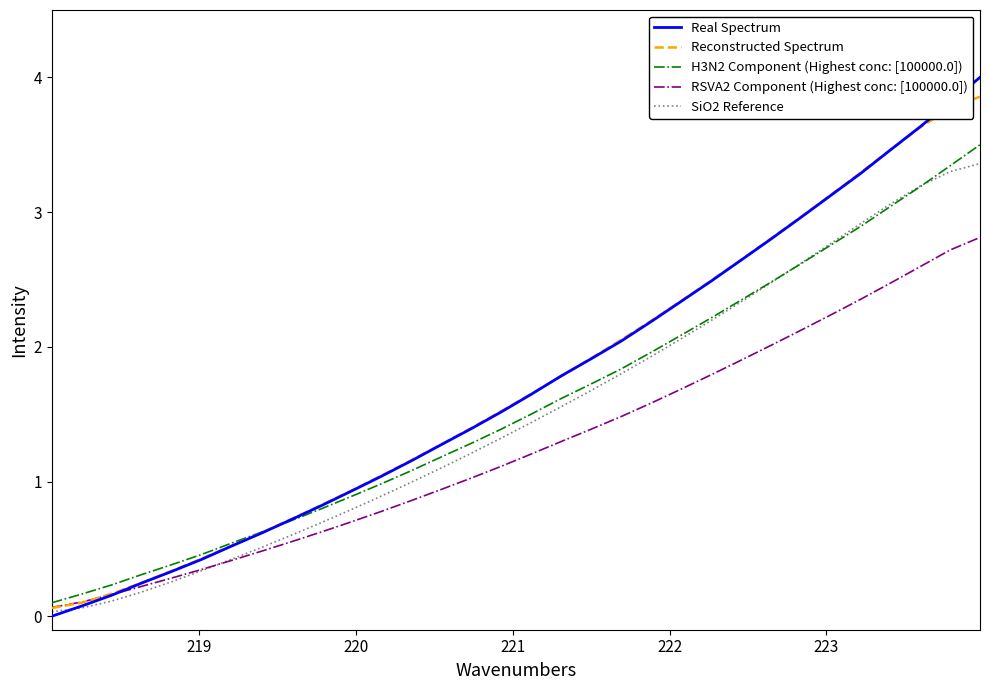

Which series has the largest range (max minus min)?

Real Spectrum